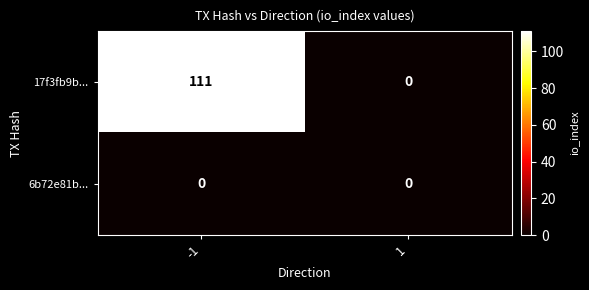

How many positive values does the 17f3fb9b... series have?

1